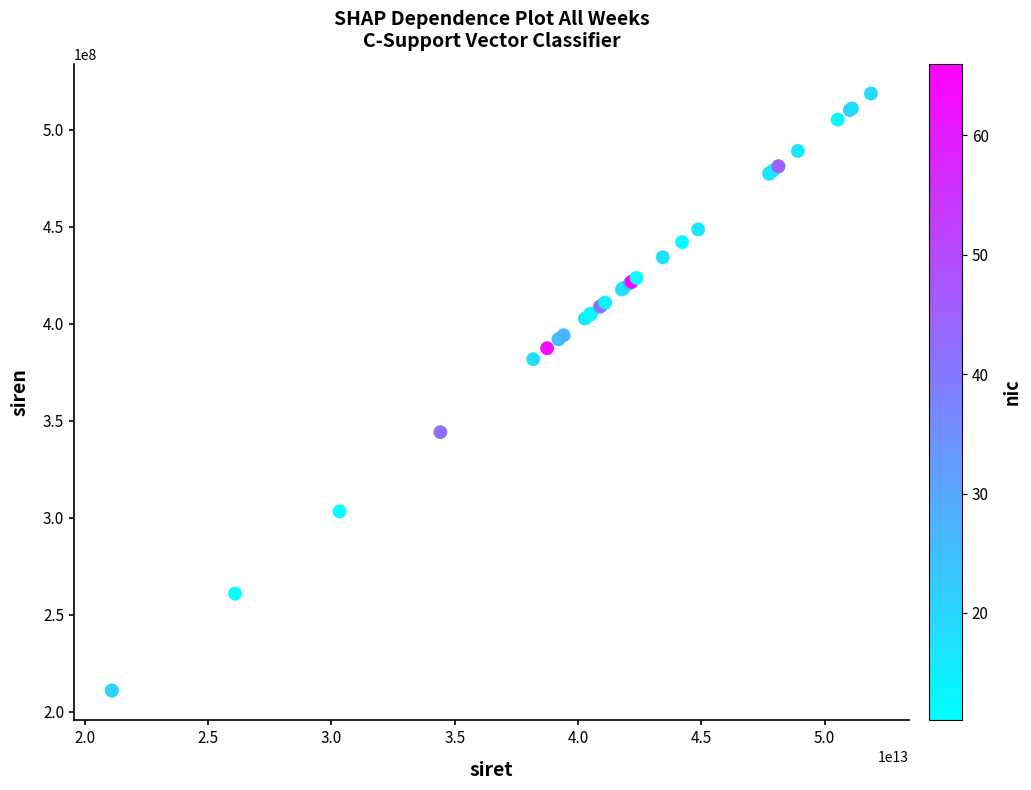

What Y value in the scatter plot is closest to 364857836?

381810993